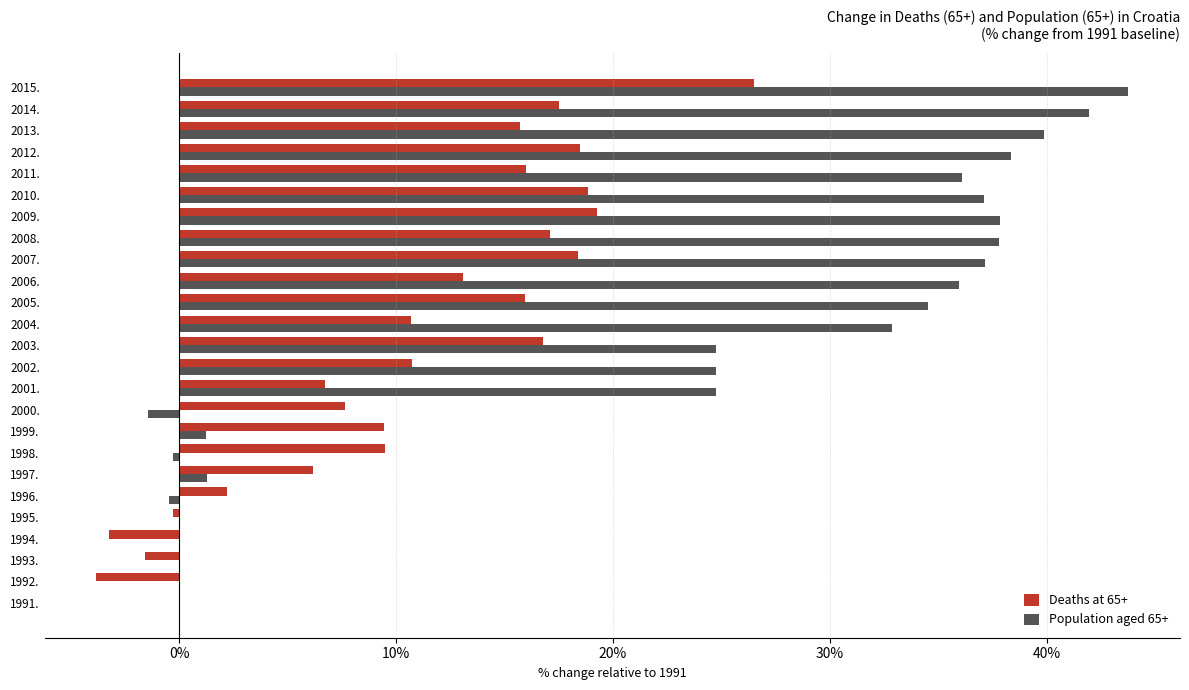

Is it true that Deaths at 65+ equals 10.7 at 2002.?

True